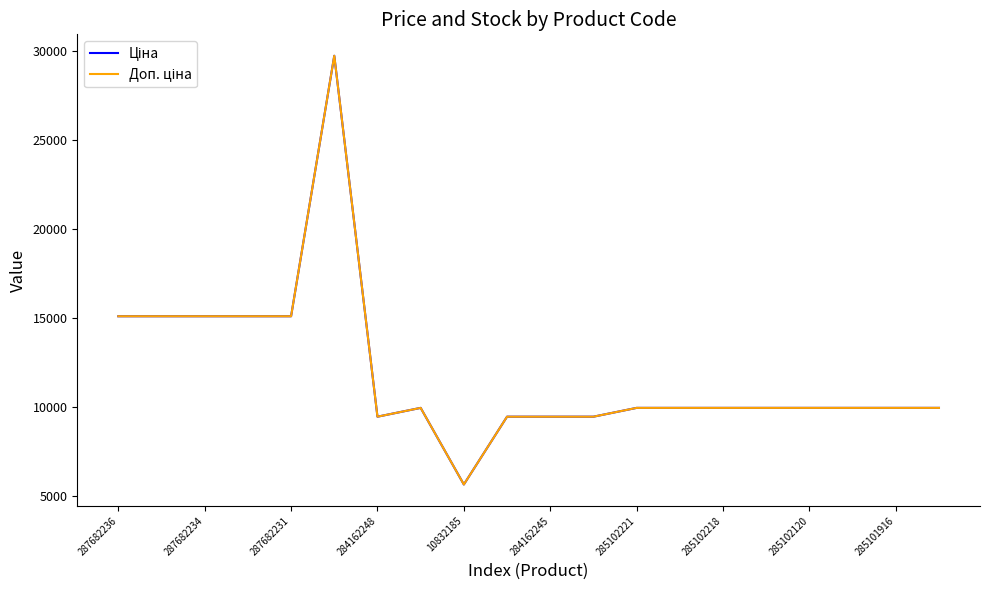

How many data points does each series have?

20